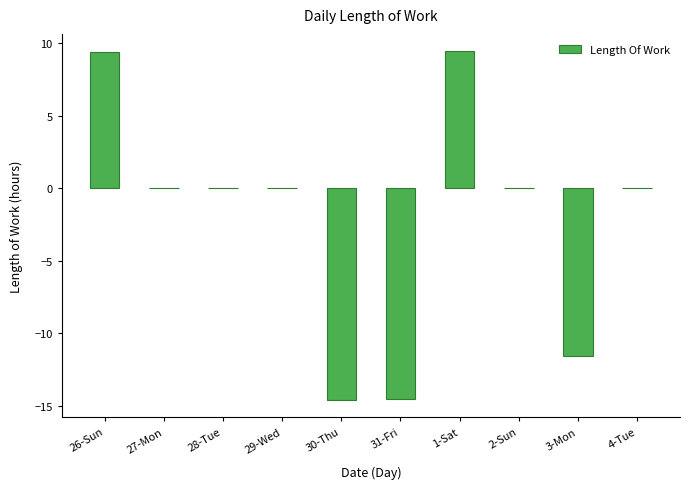

Between 4-Tue and 30-Thu, which is larger?

4-Tue